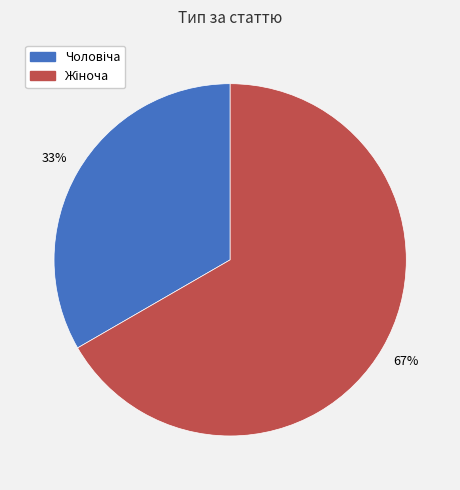

To the nearest percent, what is the average slice percentage?

50%